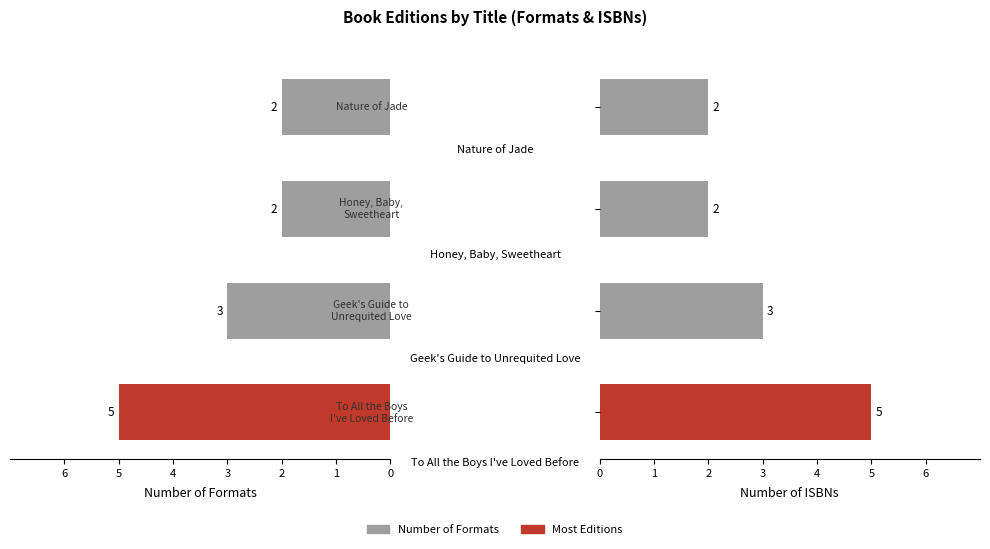

Reading right to left, list all the values displayed in this chart.

Number of Formats: 2	2	3	5
Number of ISBNs: 2	2	3	5